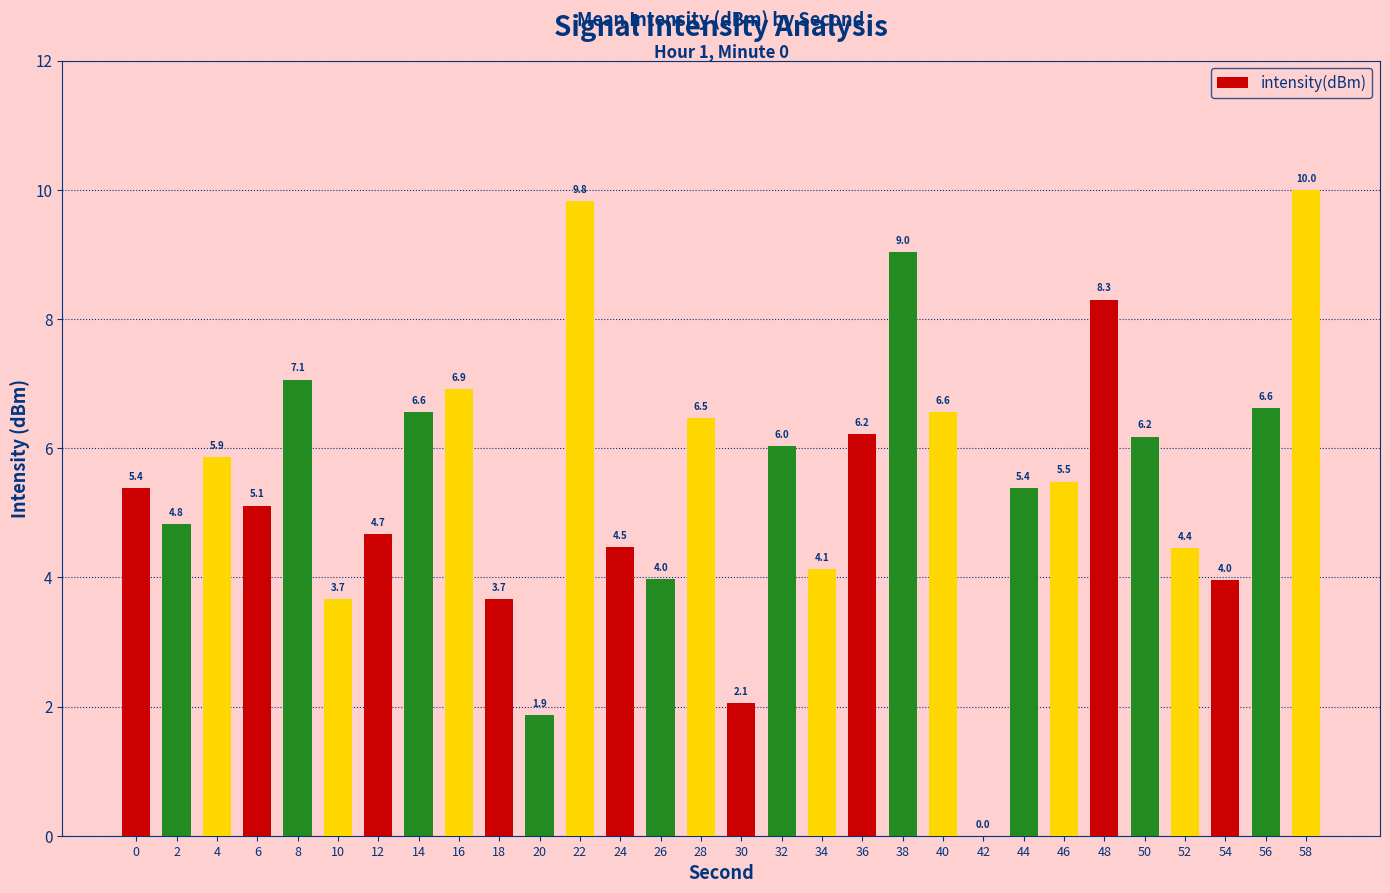

The chart shows a value of 1.2 at 44. True or false?

False